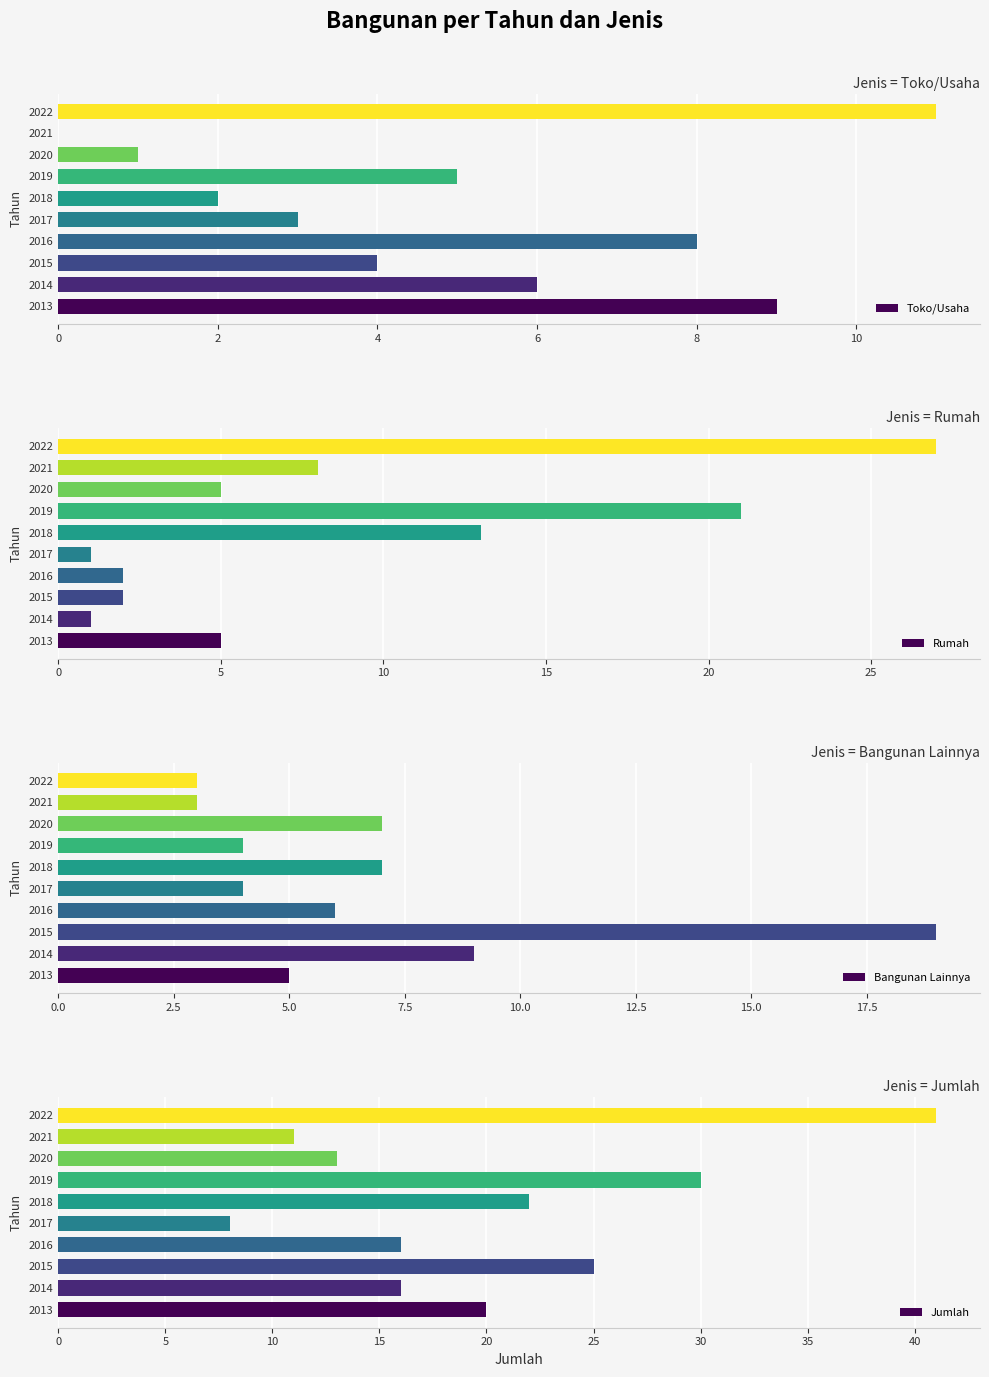

The value of Toko/Usaha at 2019 is 5. True or false?

True